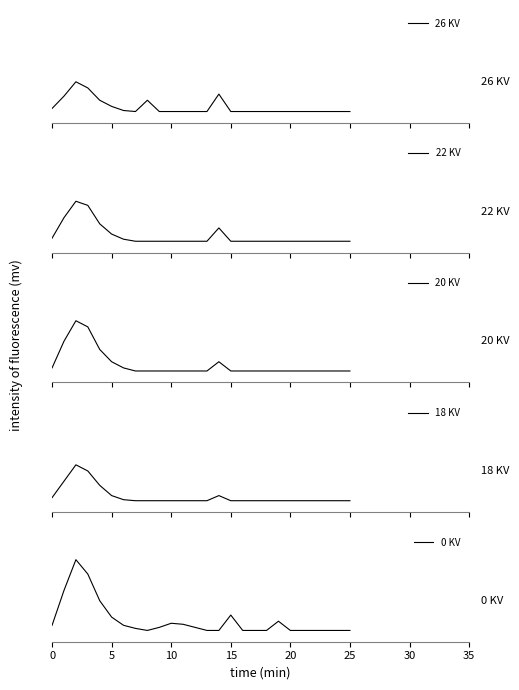

What is the lowest value of the 22 KV series?

0.1